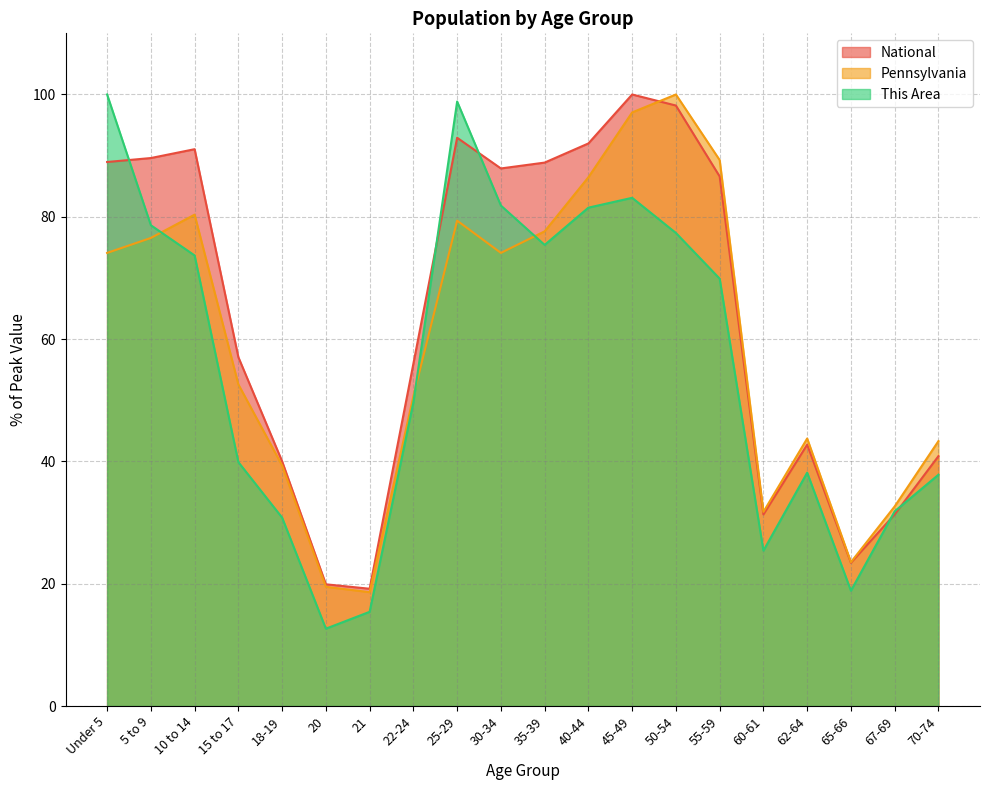

What is the label of the 3rd point from the left?

10 to 14